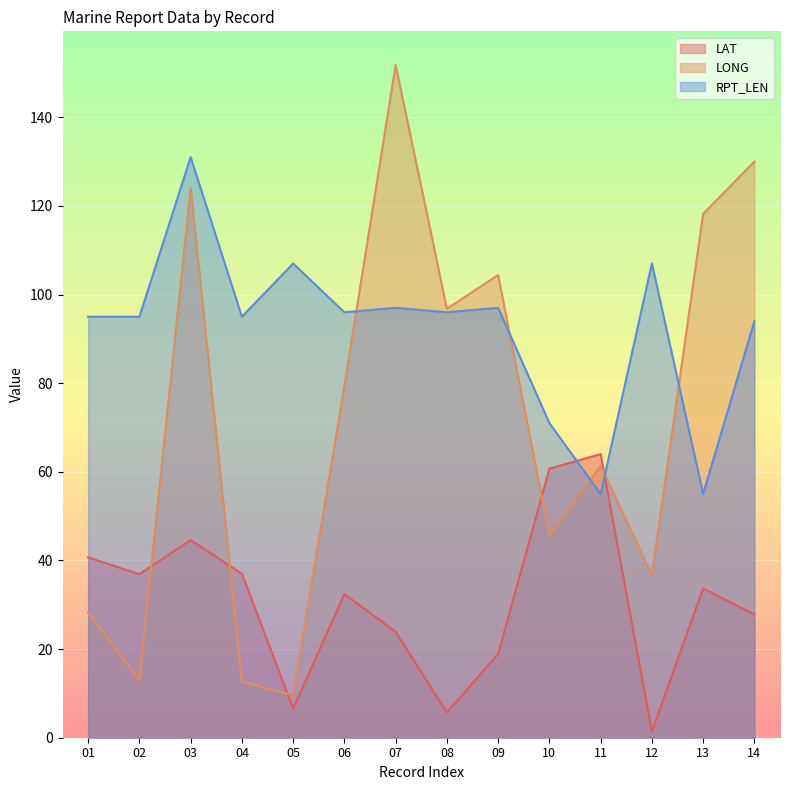

At how many categories does at least one series exceed 137?

1